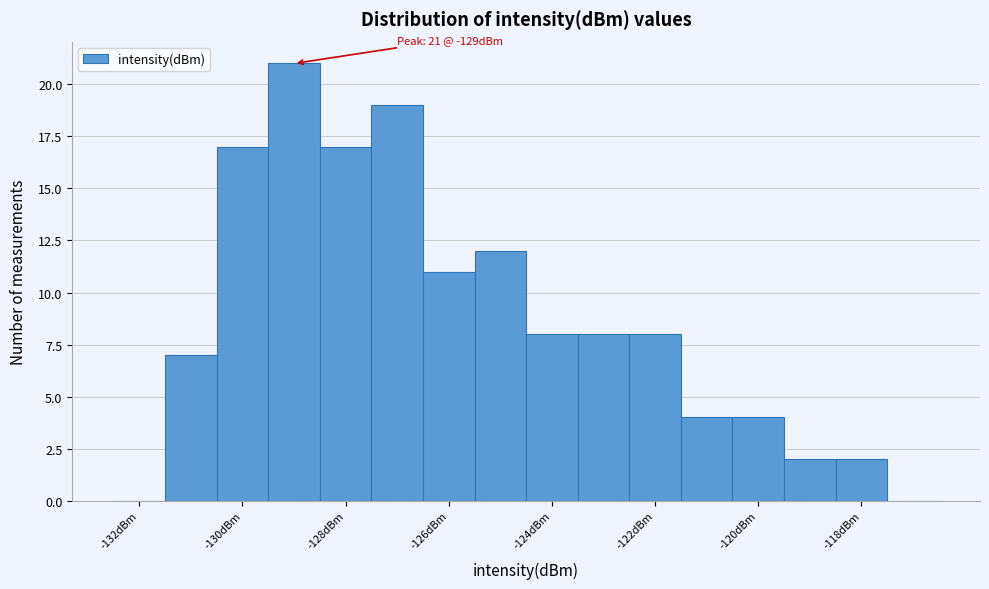

Over which range of the x-axis is the bar tallest?

-129.5 to -128.5